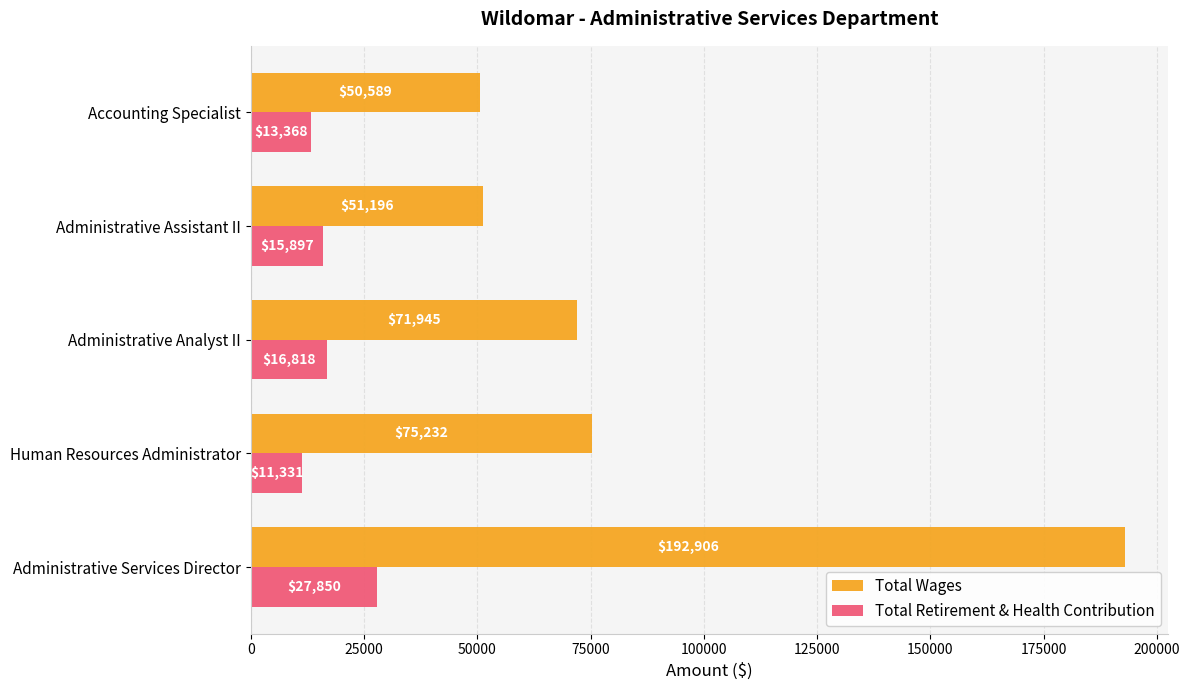

Where is Total Wages nearest to the value 121747?

Human Resources Administrator